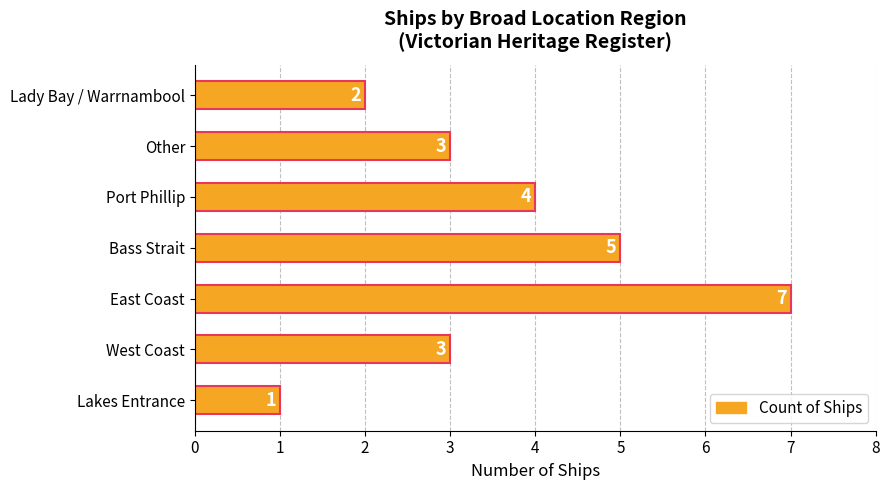

Reading bottom to top, extract all data points from this chart.

Lakes Entrance=1	West Coast=3	East Coast=7	Bass Strait=5	Port Phillip=4	Other=3	Lady Bay / Warrnambool=2